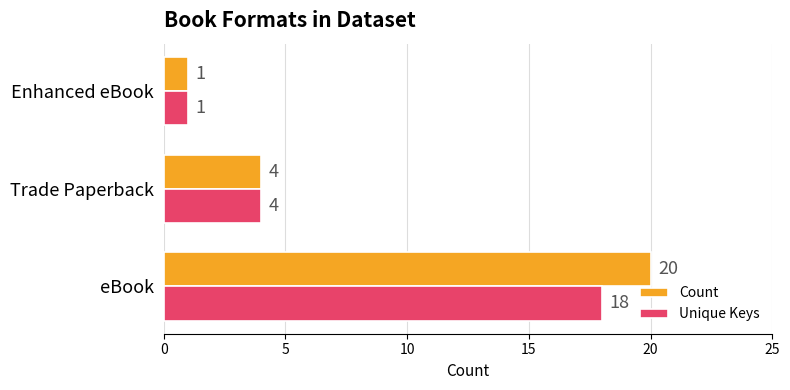

True or false: Count has a value of 29 at eBook.

False